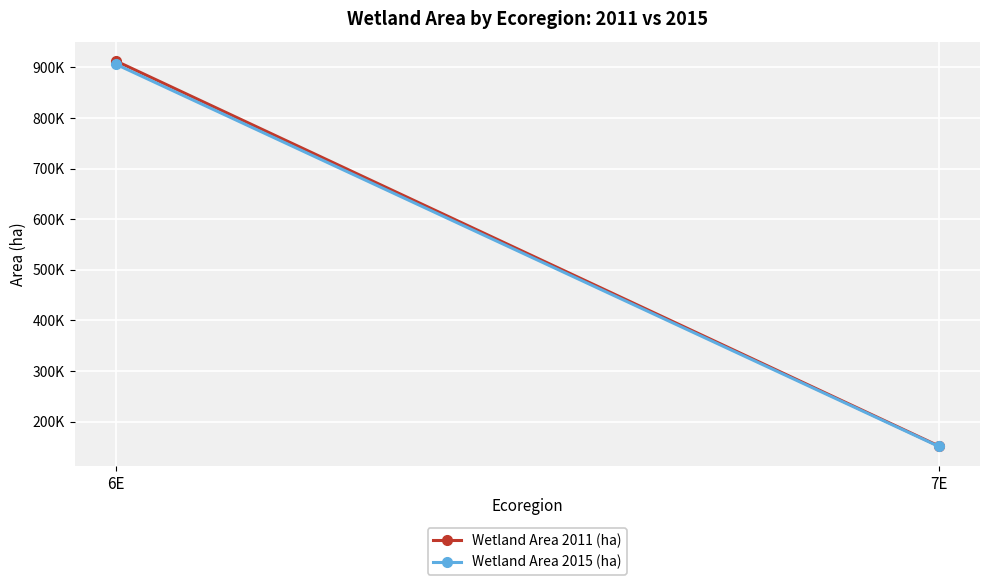

Count the number of data series in this chart.

2